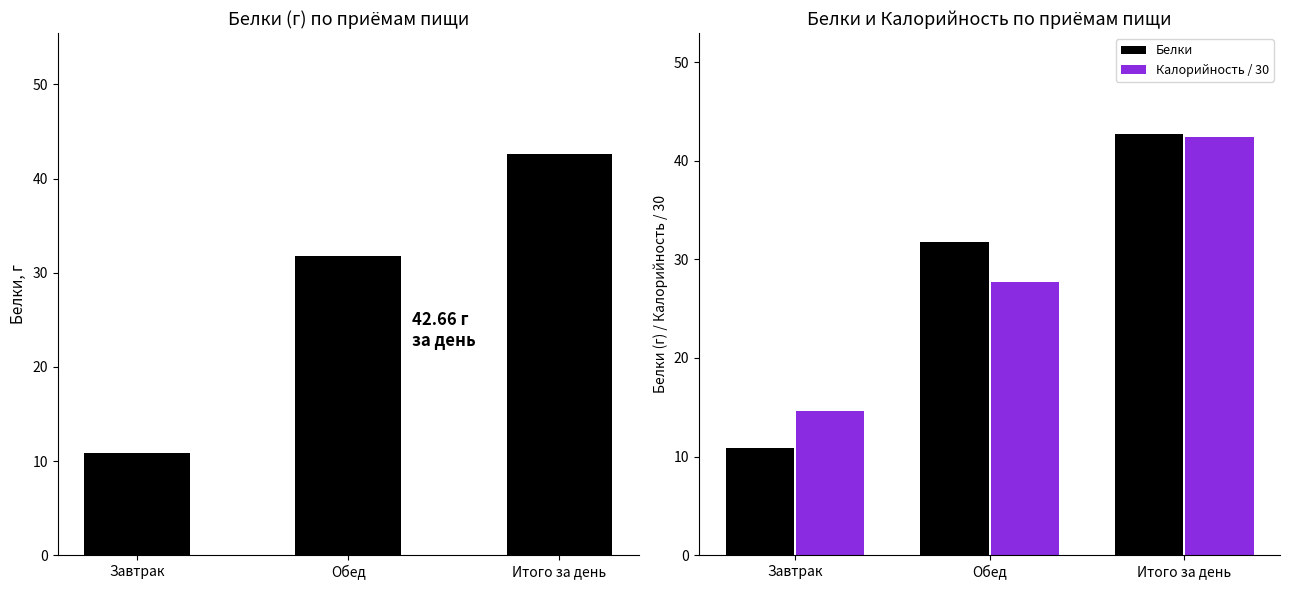

Rank the series at Итого за день from lowest to highest value.

Калорийность / 30, Белки